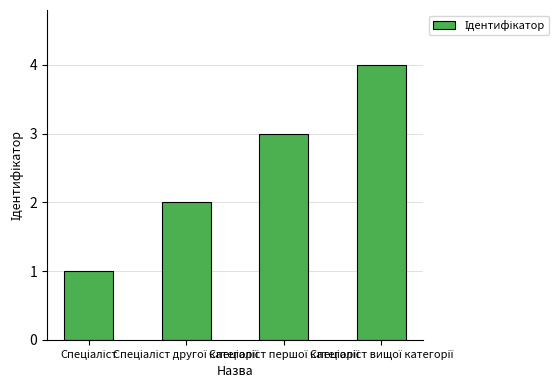

Count the number of categories in the chart.

4